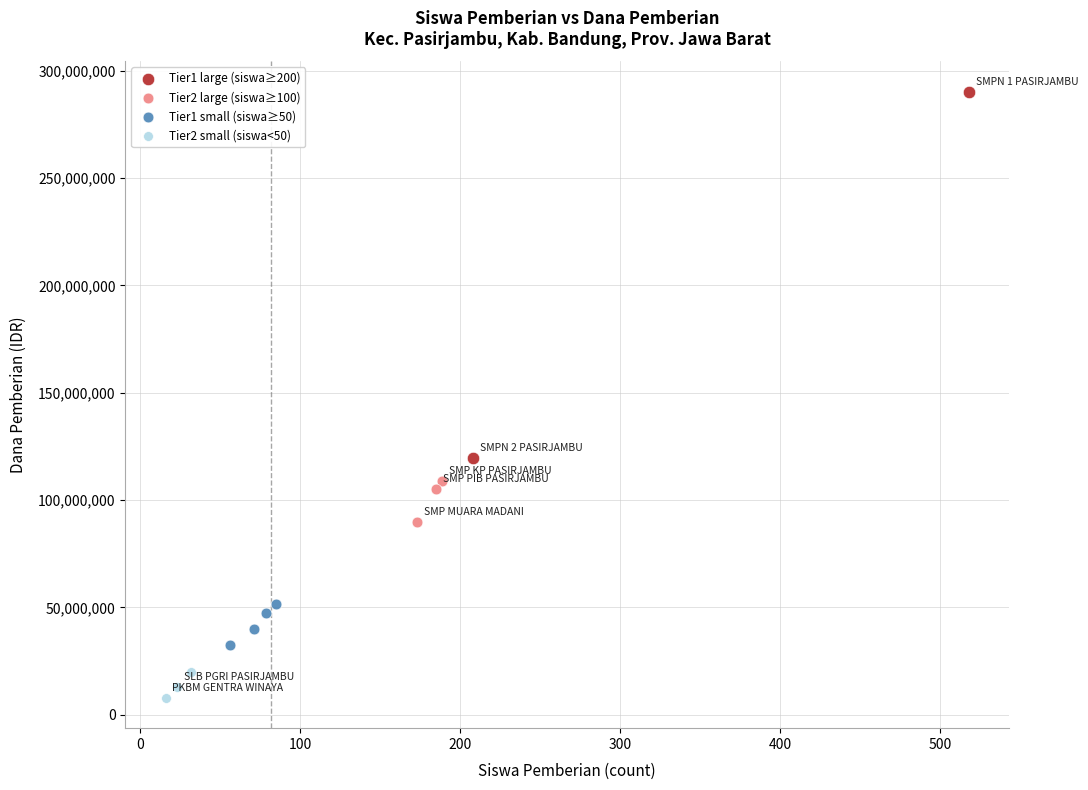

What are all the series names shown in the legend?

Tier1 large (siswa≥200), Tier2 large (siswa≥100), Tier1 small (siswa≥50), Tier2 small (siswa<50)